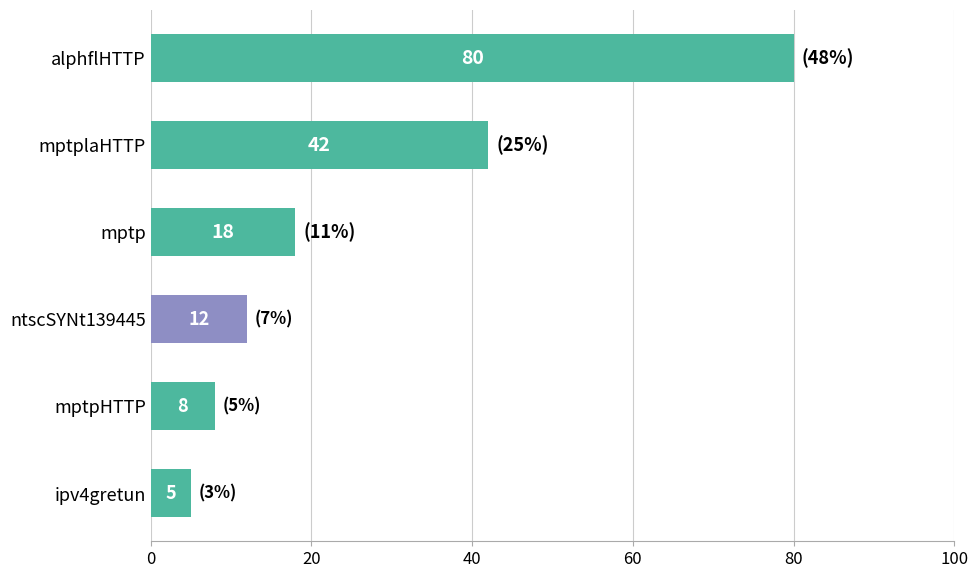

What is the sum of all values?

165